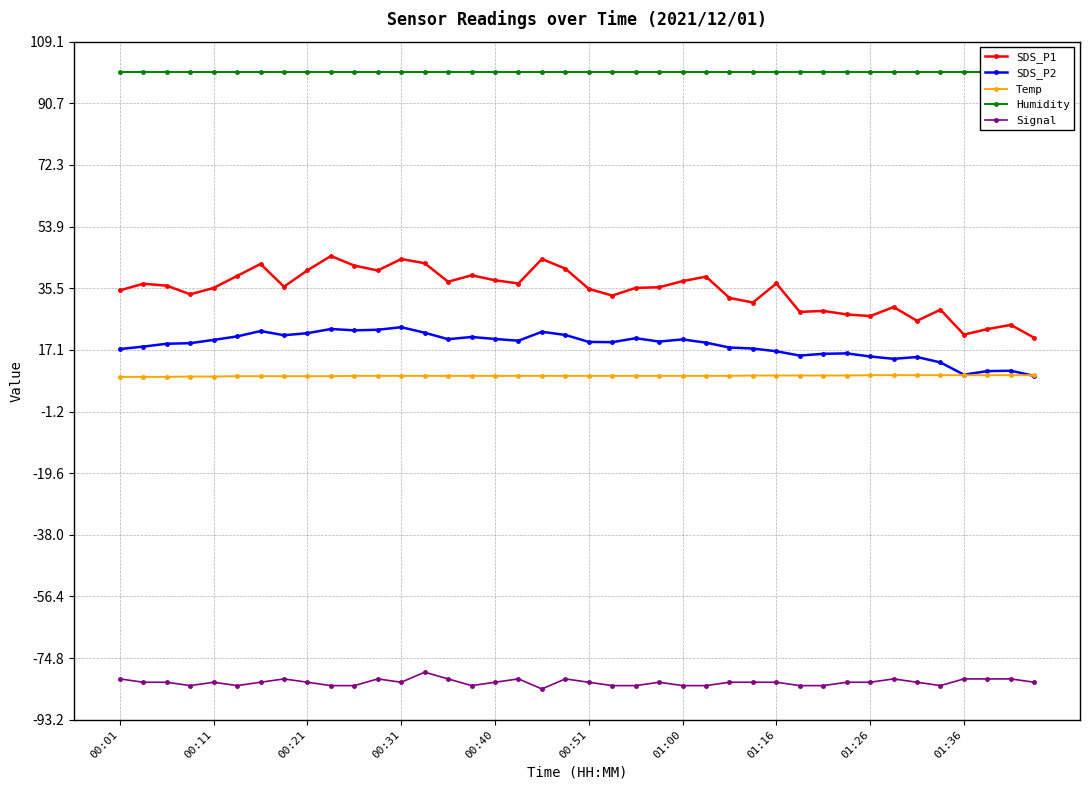

True or false: SDS_P1 and Temp cross at least once.

False